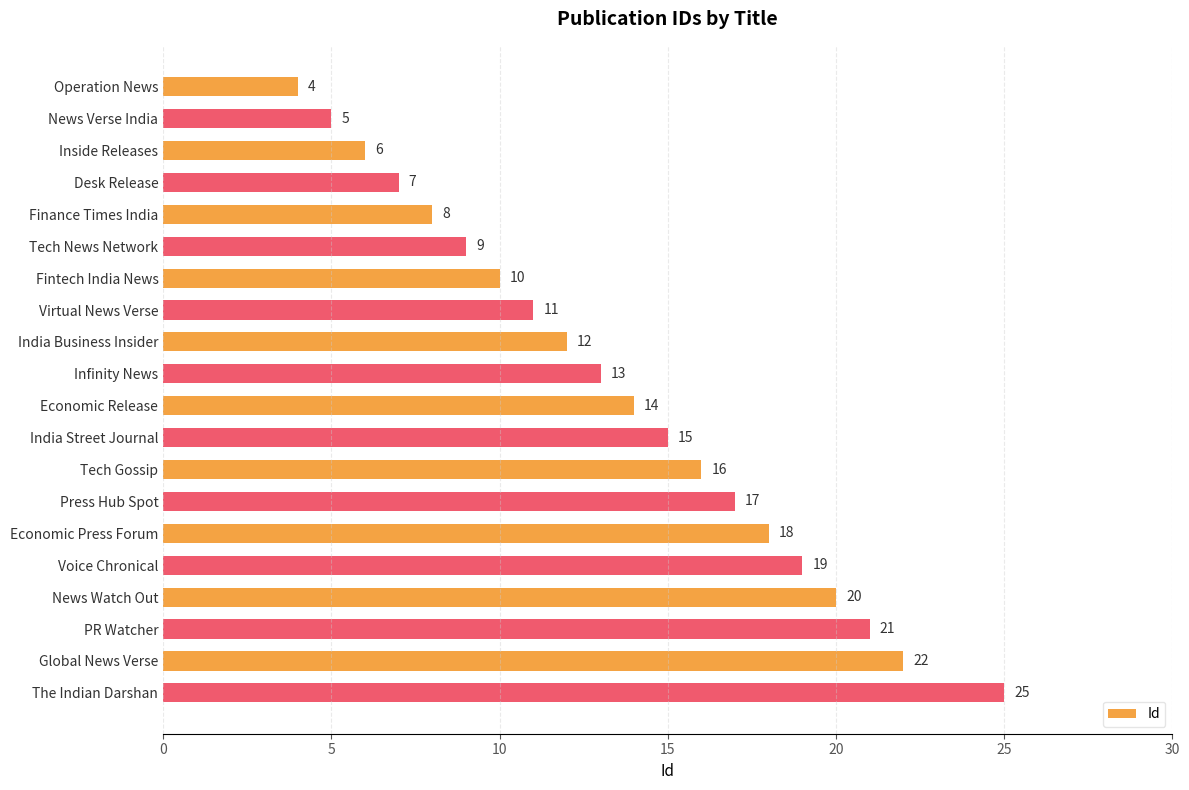

Count the number of categories in the chart.

20